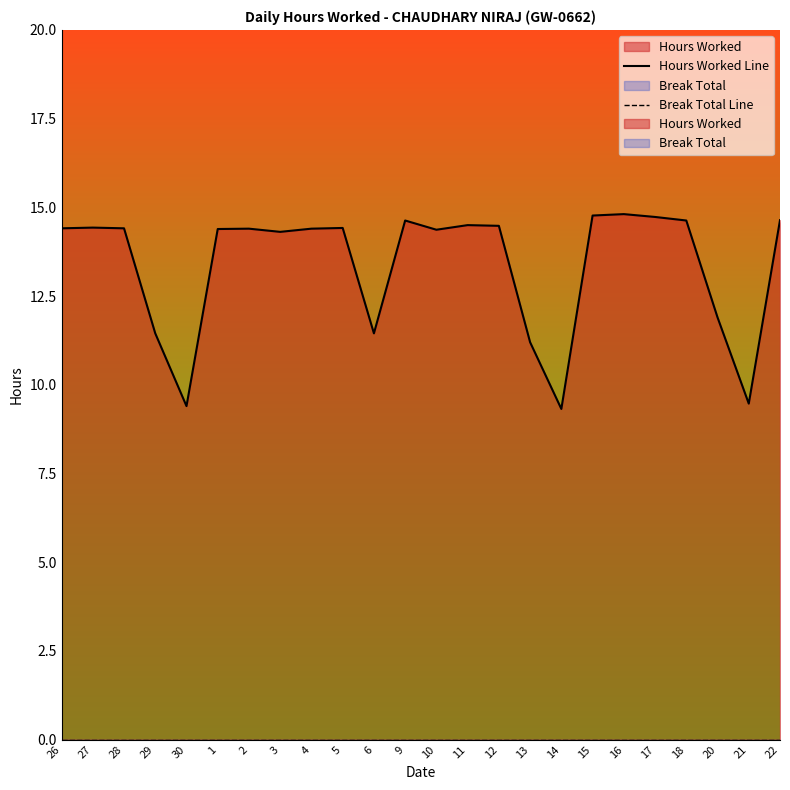

Rank the series by their maximum value, from highest to lowest.

Hours Worked Line, Break Total Line